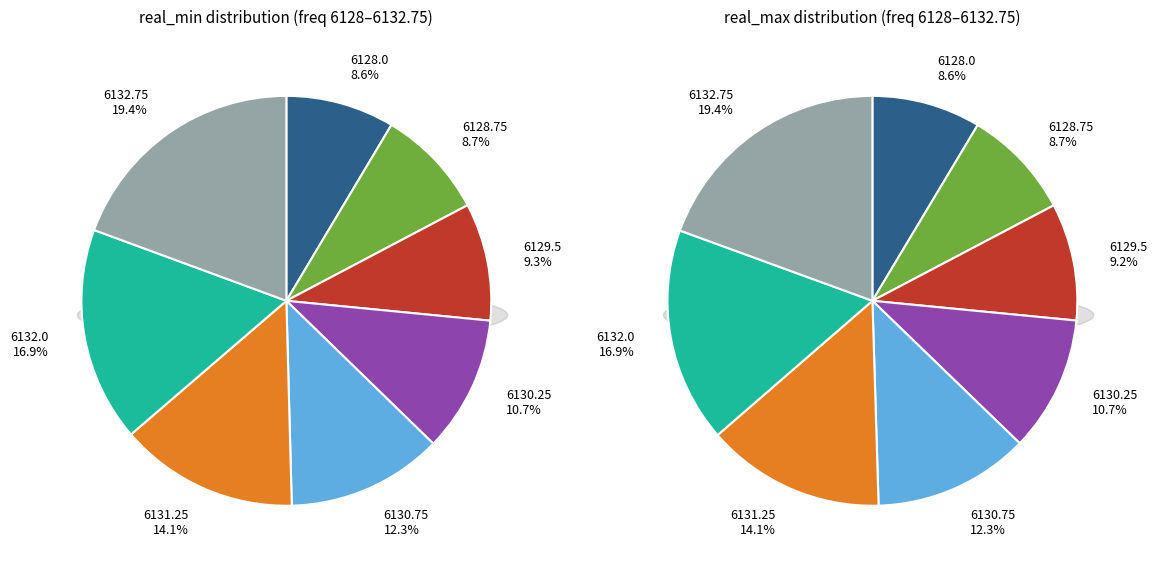

To the nearest percent, what percentage of the pie is 6130.25?

11%